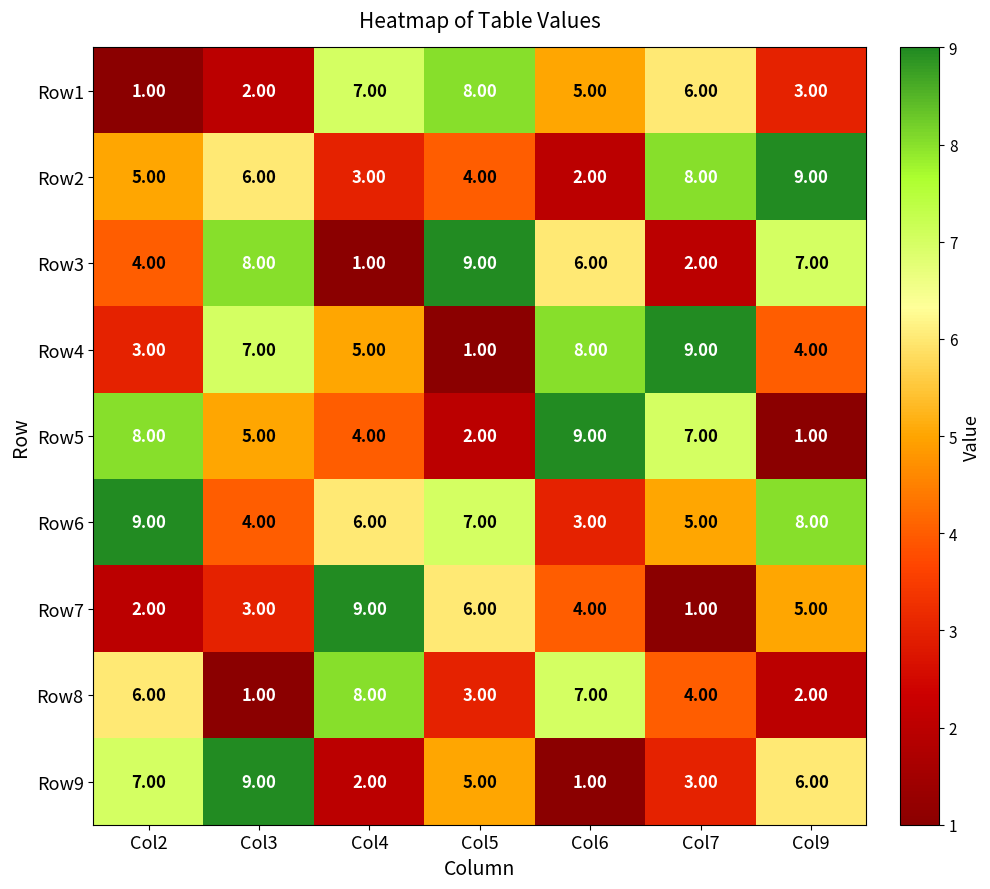

Which series has the largest total across all categories?

Row6